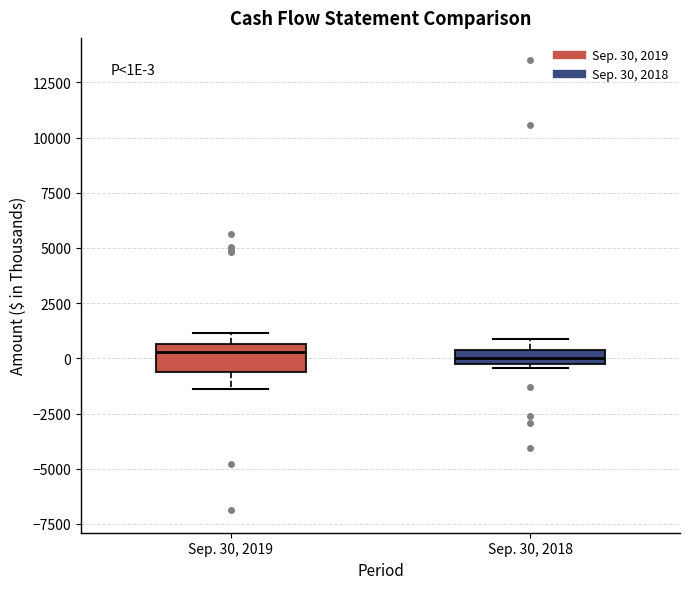

Which box is the tallest, from its lower edge to its upper edge?

Sep. 30, 2019